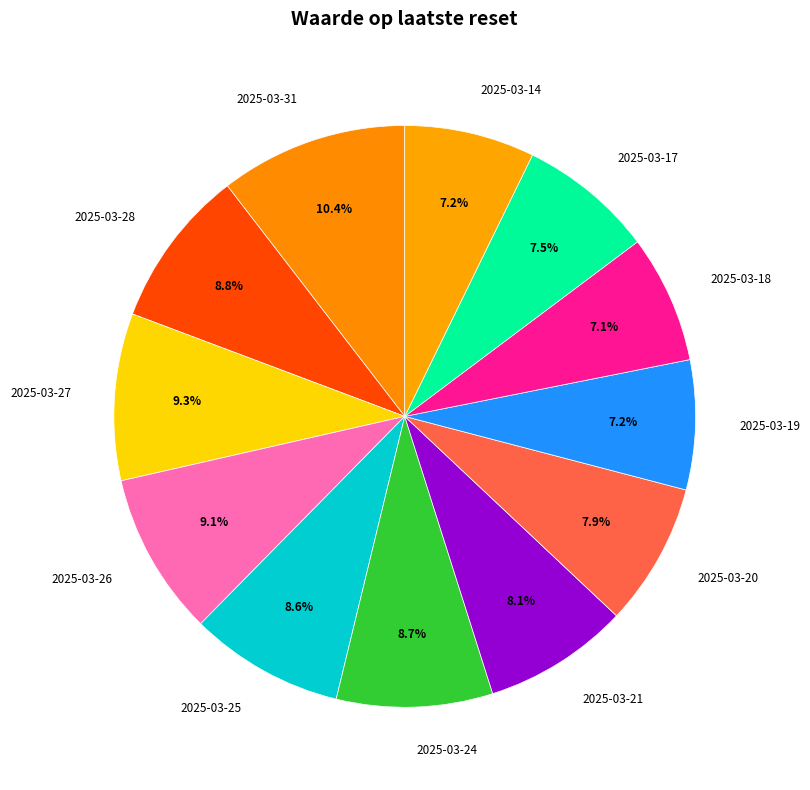

Which category has the biggest portion of the pie?

2025-03-31